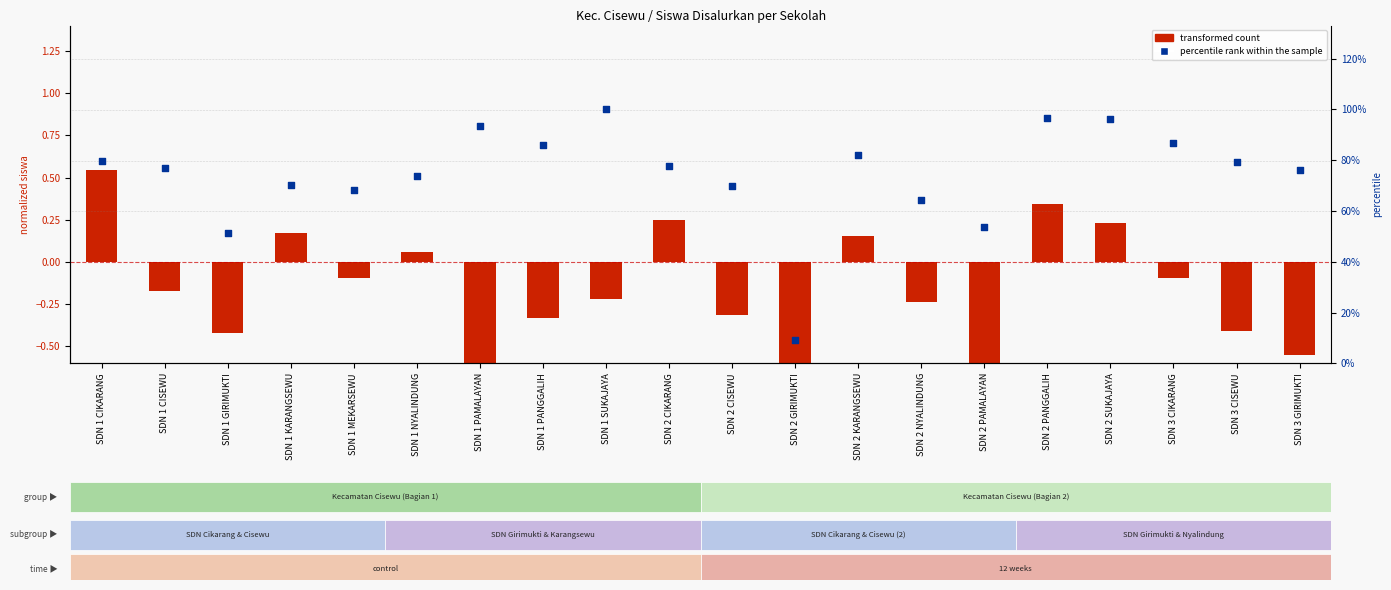

At which category is the sum across all series the highest?

SDN 1 SUKAJAYA